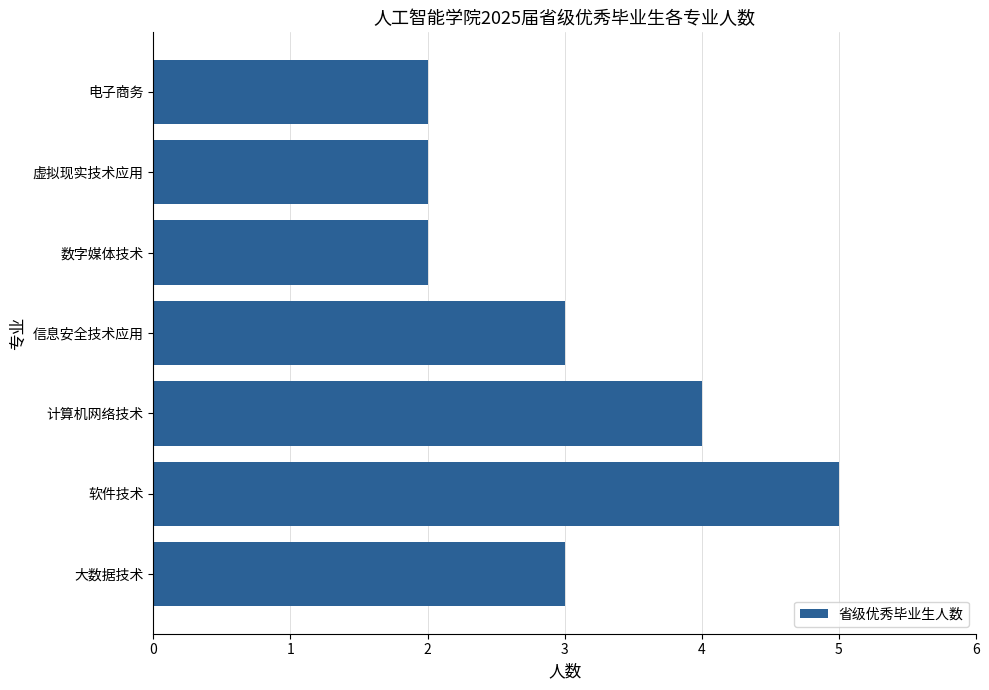

Reading bottom to top, transcribe all the data shown in this chart.

大数据技术=3	软件技术=5	计算机网络技术=4	信息安全技术应用=3	数字媒体技术=2	虚拟现实技术应用=2	电子商务=2